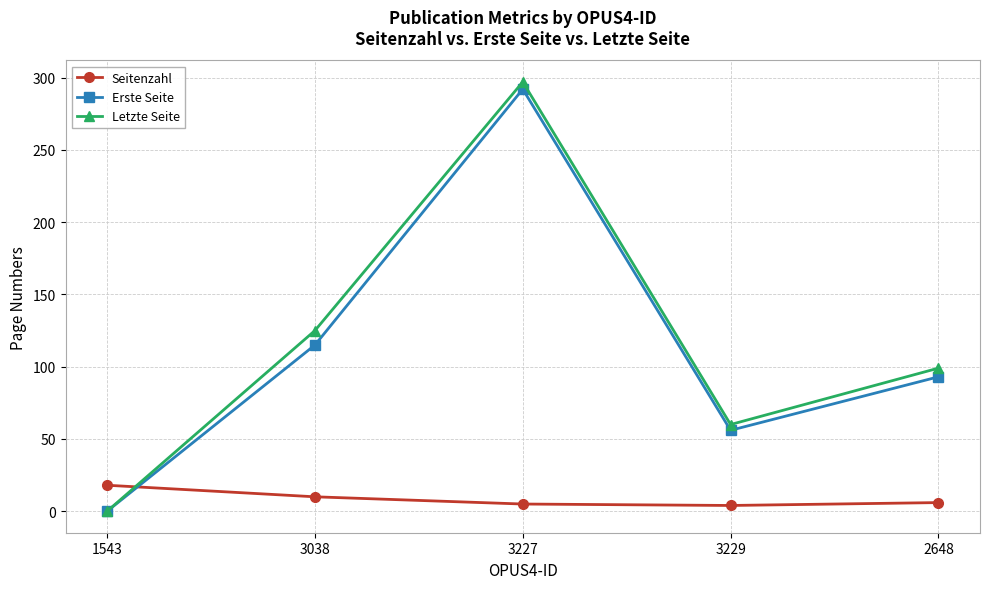

What is the approximate value of Erste Seite at 3227?

292